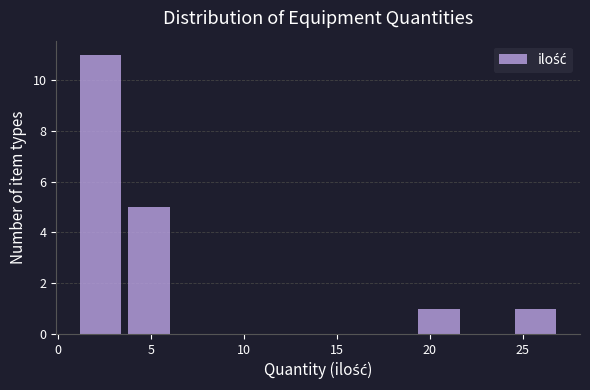

Reading left to right, list every bar in this chart as the range it spans on the x-axis followed by its height. Neither the bar edges nor the heights are printed on the chart, so give them approximately, as read against the axes.

1.0 to 3.6: 11
3.6 to 6.2: 5
6.2 to 8.8: 0
8.8 to 11.4: 0
11.4 to 14.0: 0
14.0 to 16.6: 0
16.6 to 19.2: 0
19.2 to 21.8: 1
21.8 to 24.4: 0
24.4 to 27.0: 1